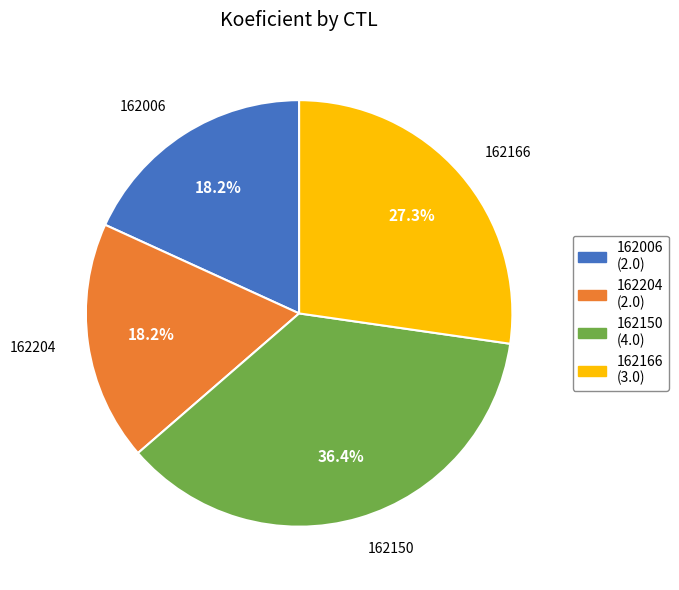

What is the largest slice in the pie chart?

162150